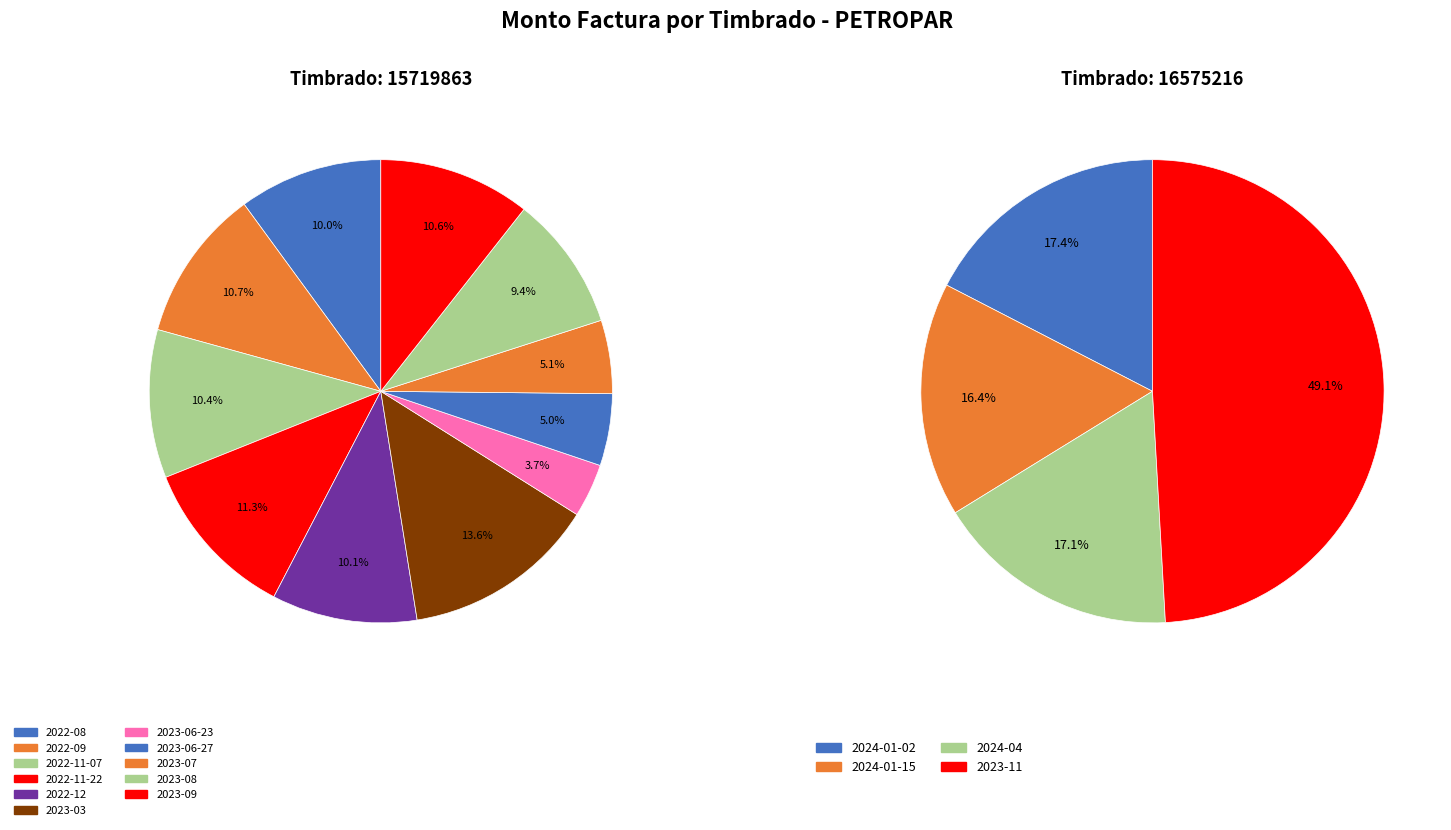

Is there a majority slice in this chart?

No